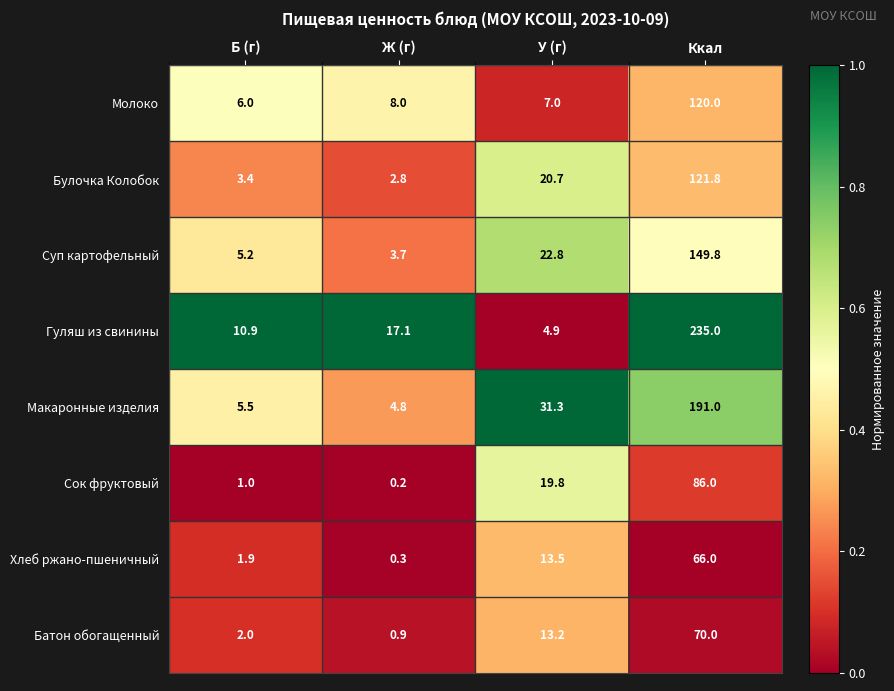

Is it true that Суп картофельный equals 15.2 at У (г)?

False